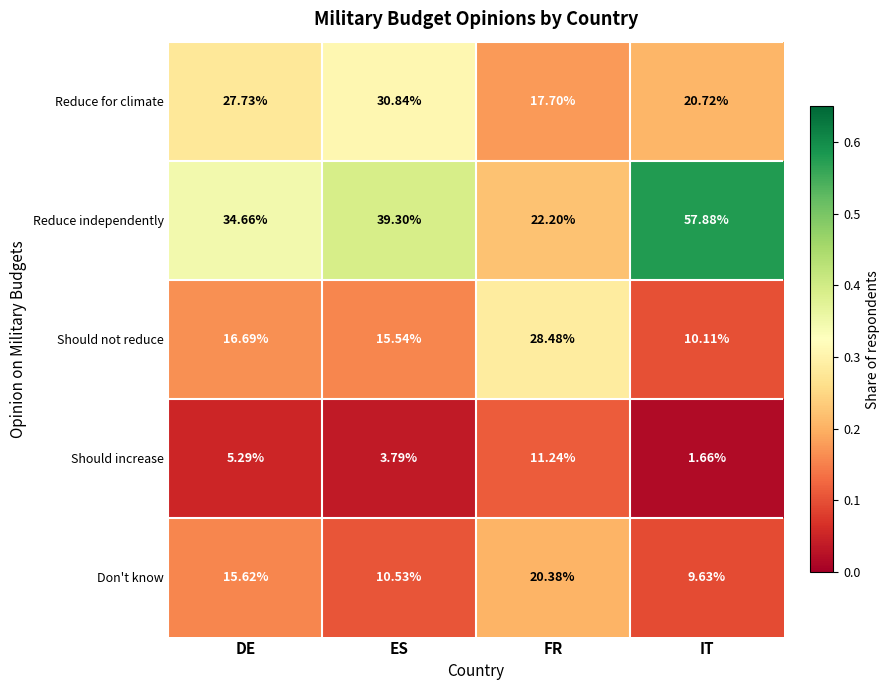

How many series are shown in this chart?

5